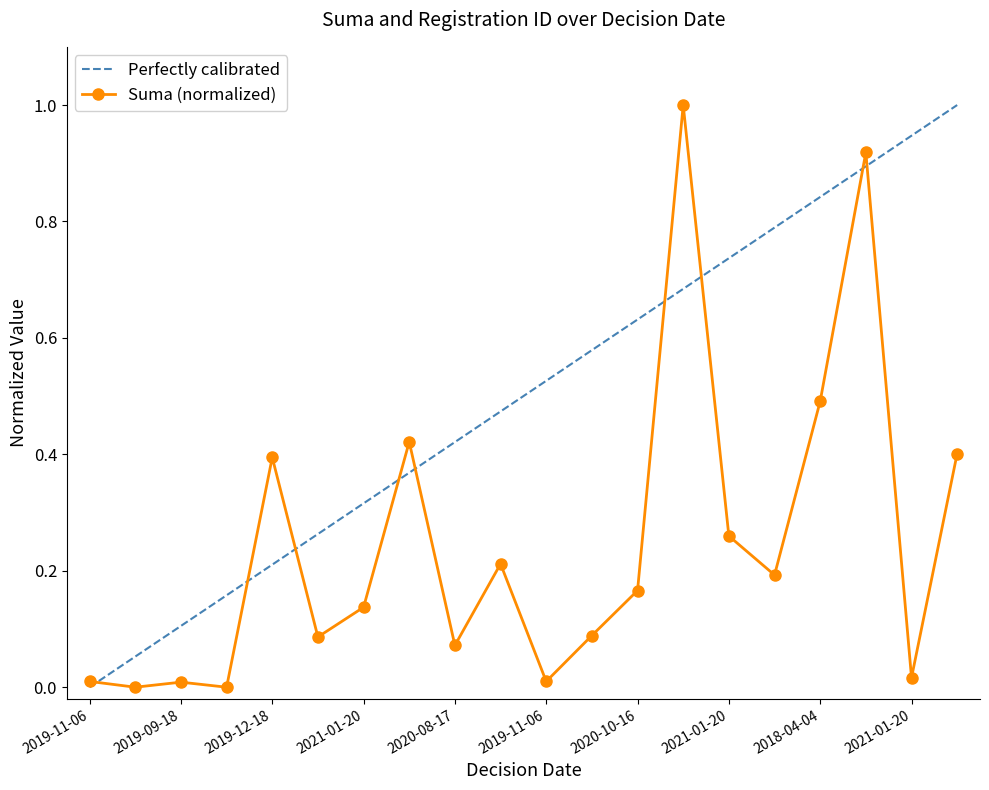

What is the difference between the maximum and minimum values?

1.0